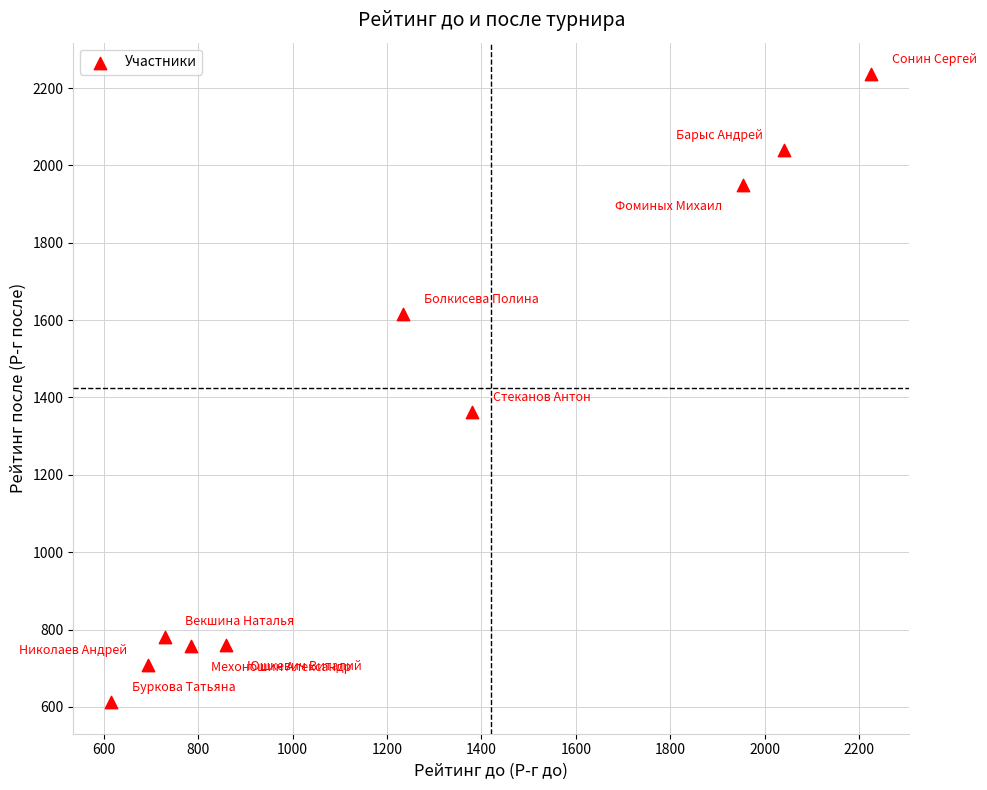

What Y value in the scatter plot is closest to 1424?

1363